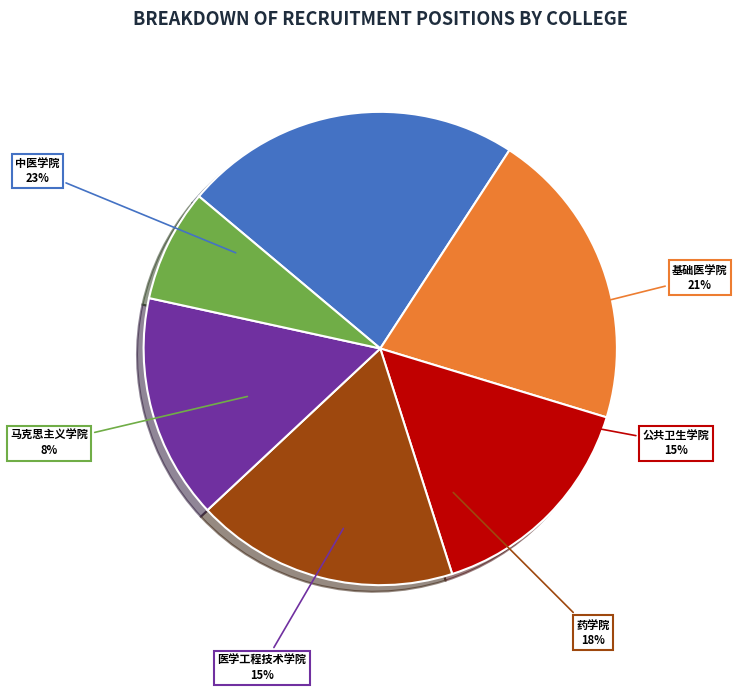

Between 基础医学院 and 中医学院, which is larger?

中医学院